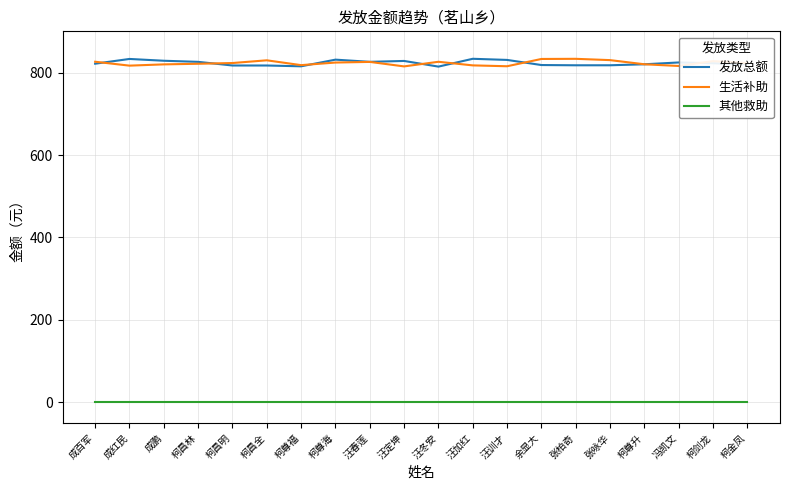

Is it true that 生活补助 equals 829.7 at 柯昌全?

True